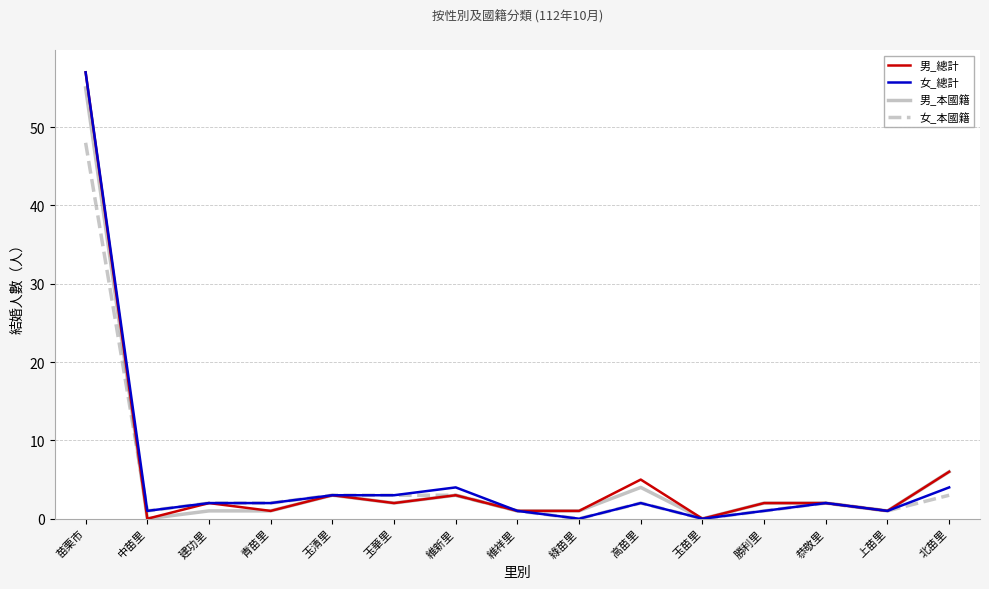

Reading left to right, extract all data points from this chart.

男_總計: 苗栗市=57	中苗里=0	建功里=2	青苗里=1	玉清里=3	玉華里=2	維新里=3	維祥里=1	綠苗里=1	高苗里=5	玉苗里=0	勝利里=2	恭敬里=2	上苗里=1	北苗里=6
女_總計: 苗栗市=57	中苗里=1	建功里=2	青苗里=2	玉清里=3	玉華里=3	維新里=4	維祥里=1	綠苗里=0	高苗里=2	玉苗里=0	勝利里=1	恭敬里=2	上苗里=1	北苗里=4
男_本國籍: 苗栗市=55	中苗里=0	建功里=1	青苗里=1	玉清里=3	玉華里=2	維新里=3	維祥里=1	綠苗里=1	高苗里=4	玉苗里=0	勝利里=2	恭敬里=2	上苗里=1	北苗里=6
女_本國籍: 苗栗市=48	中苗里=1	建功里=2	青苗里=2	玉清里=3	玉華里=3	維新里=3	維祥里=1	綠苗里=0	高苗里=2	玉苗里=0	勝利里=1	恭敬里=2	上苗里=1	北苗里=3